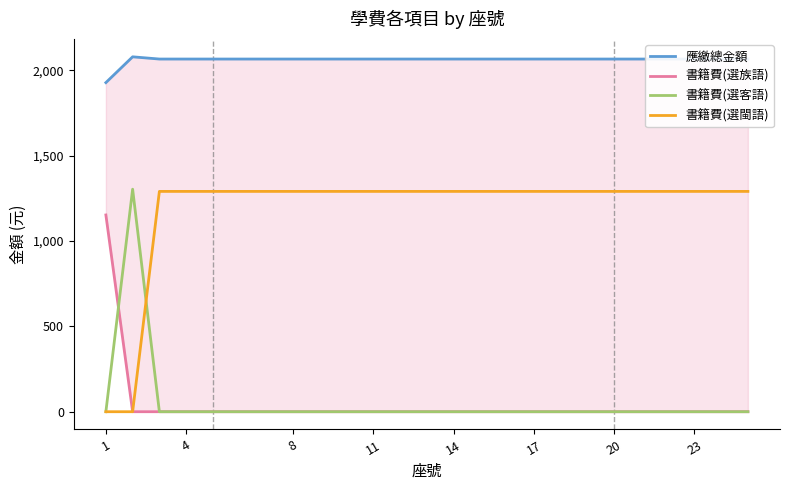

Reading left to right, extract all data points from this chart.

應繳總金額: 1927	2078	2065	2065	2065	2065	2065	2065	2065	2065	2065	2065	2065	2065	2065	2065	2065	2065	2065	2065	2065	2065	2065	2065
書籍費(選族語): 1152	0	0	0	0	0	0	0	0	0	0	0	0	0	0	0	0	0	0	0	0	0	0	0
書籍費(選客語): 0	1303	0	0	0	0	0	0	0	0	0	0	0	0	0	0	0	0	0	0	0	0	0	0
書籍費(選閩語): 0	0	1290	1290	1290	1290	1290	1290	1290	1290	1290	1290	1290	1290	1290	1290	1290	1290	1290	1290	1290	1290	1290	1290